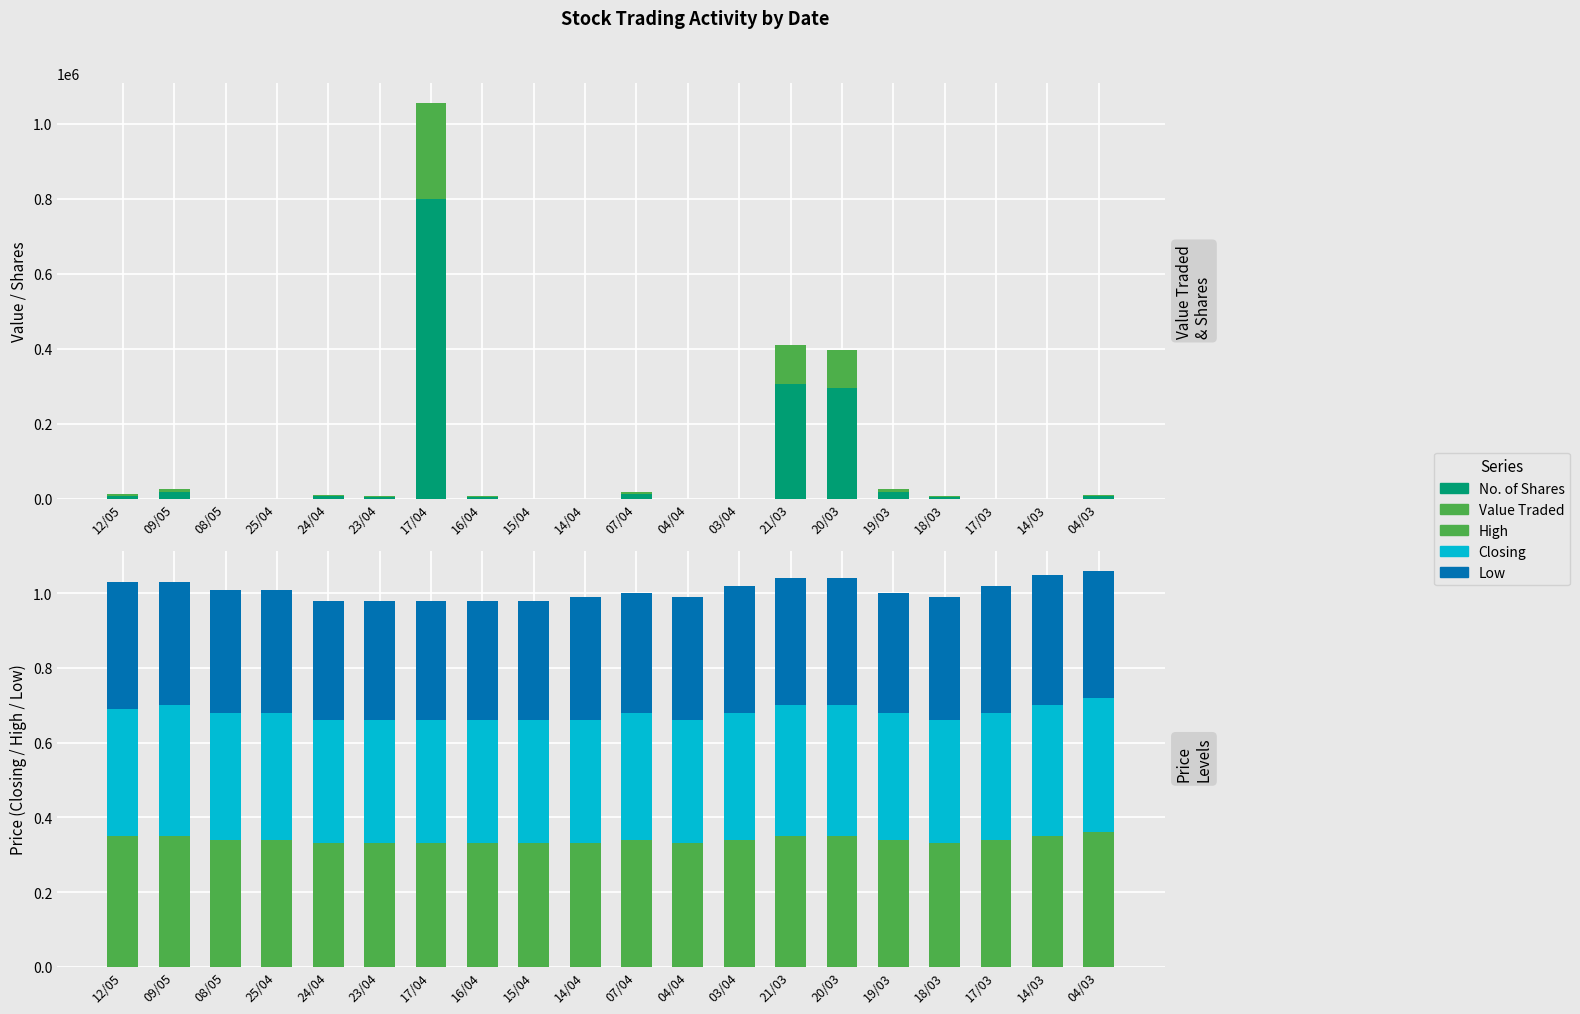

How many bars are there in total?

100